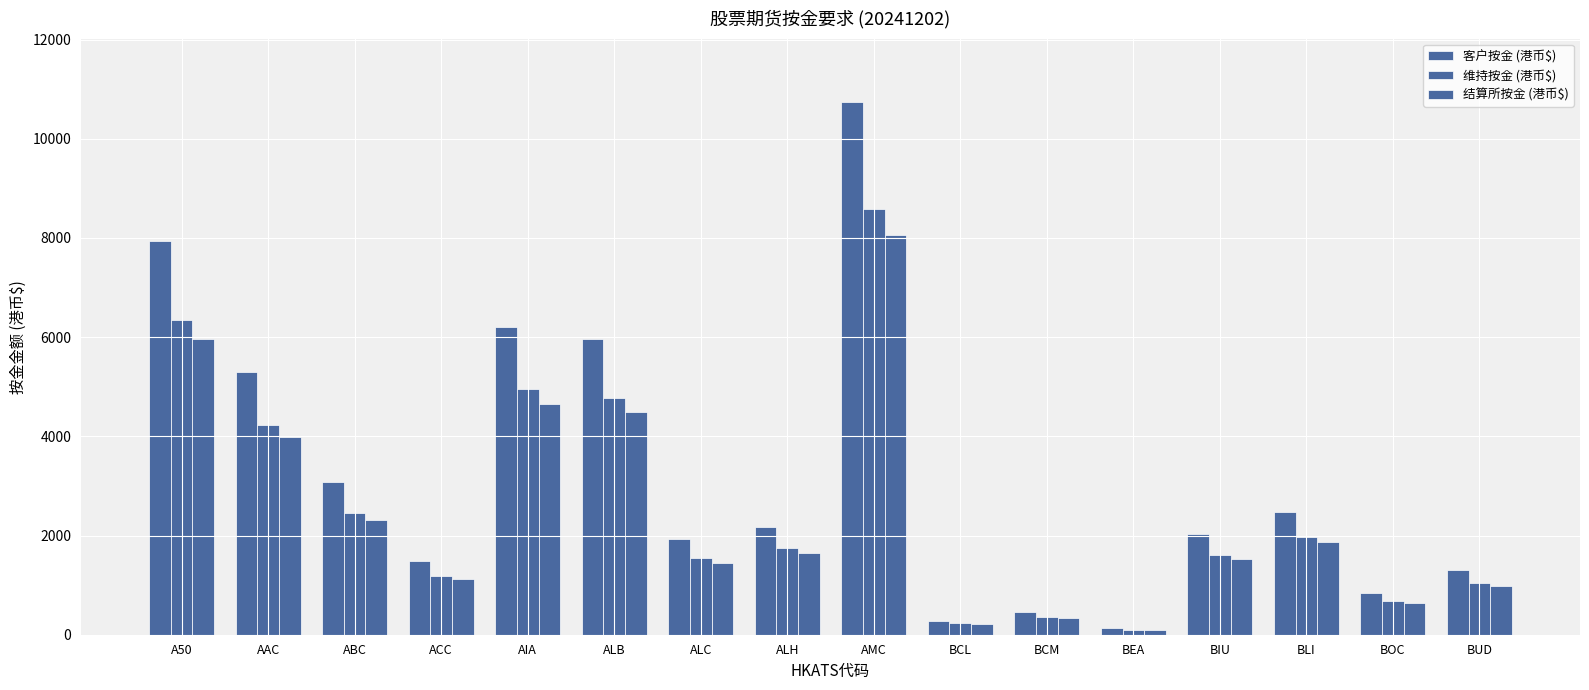

How many bars are there in each group?

3